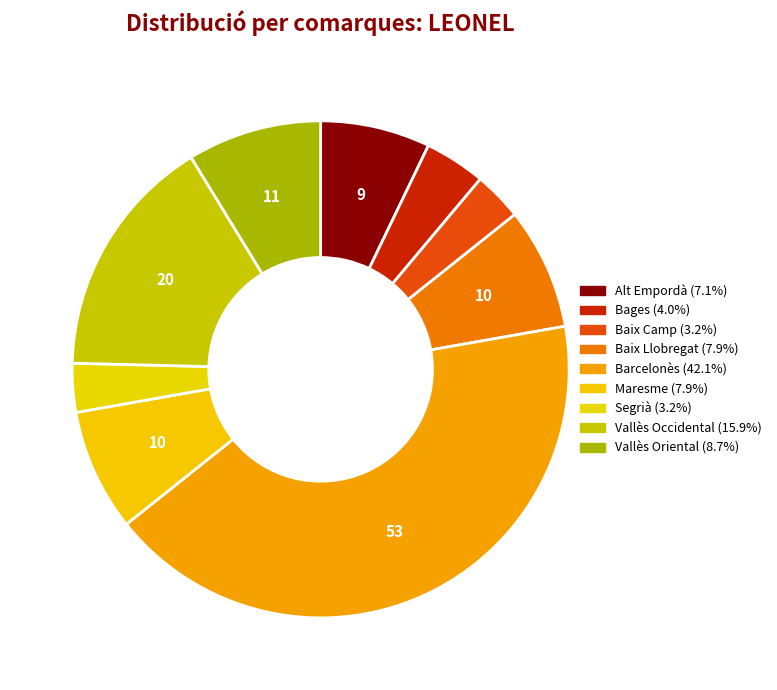

Is there a majority slice in this chart?

No